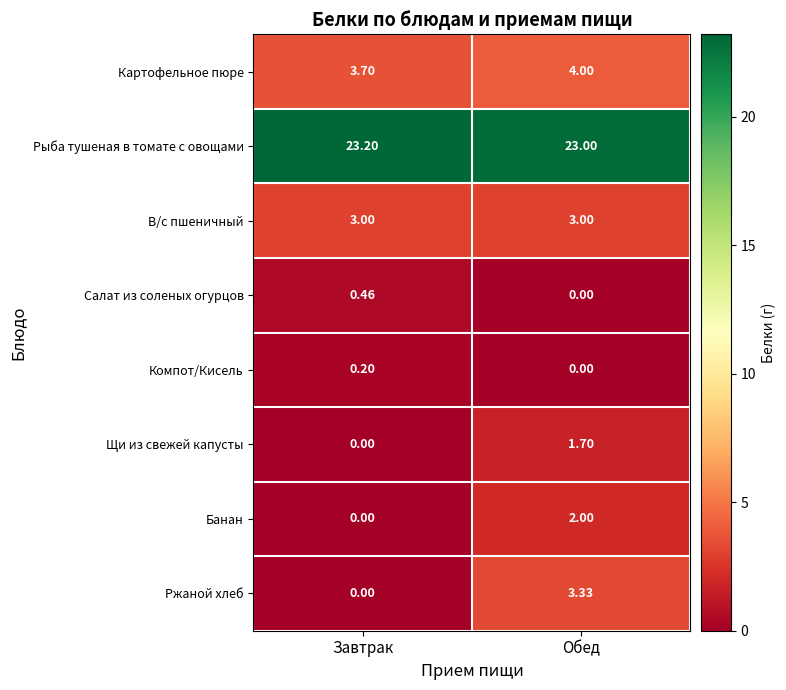

Count the number of categories in the chart.

2